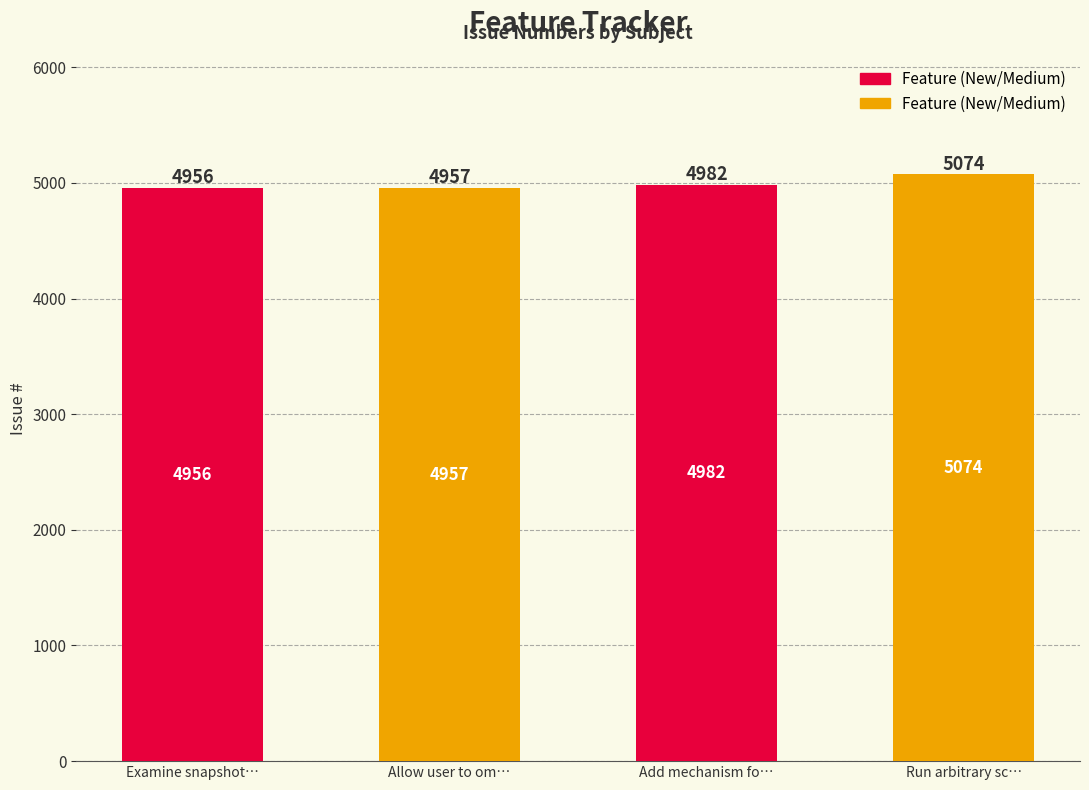

How many values are below 4982?

2